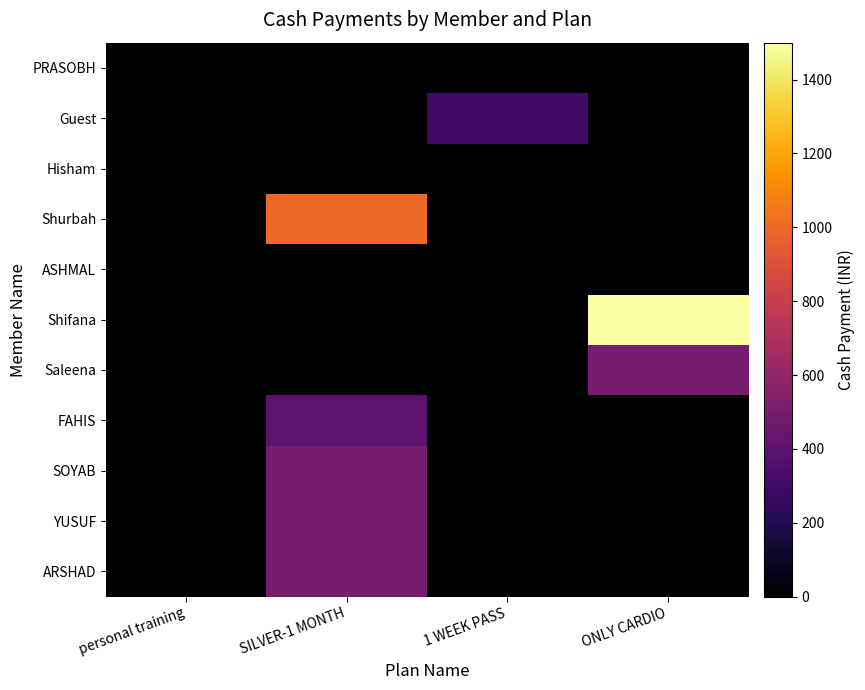

At ONLY CARDIO, list the series in order from largest to smallest.

Shifana, Saleena, PRASOBH, Guest, Hisham, Shurbah, ASHMAL, FAHIS, SOYAB, YUSUF, ARSHAD